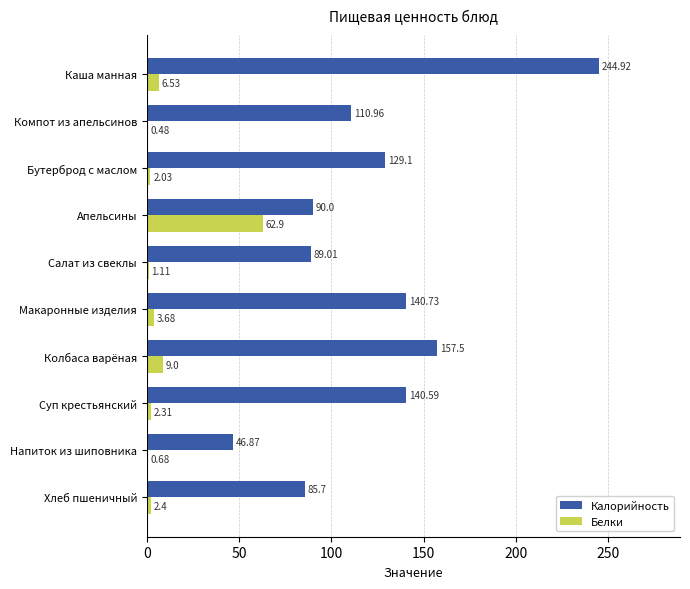

Which series has the largest total across all categories?

Калорийность